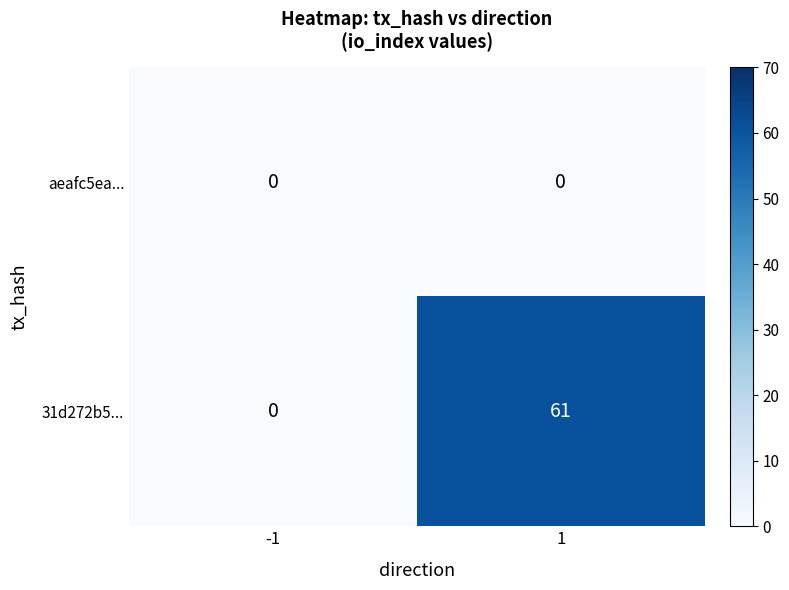

The value of 31d272b5... at 1 is 12. True or false?

False